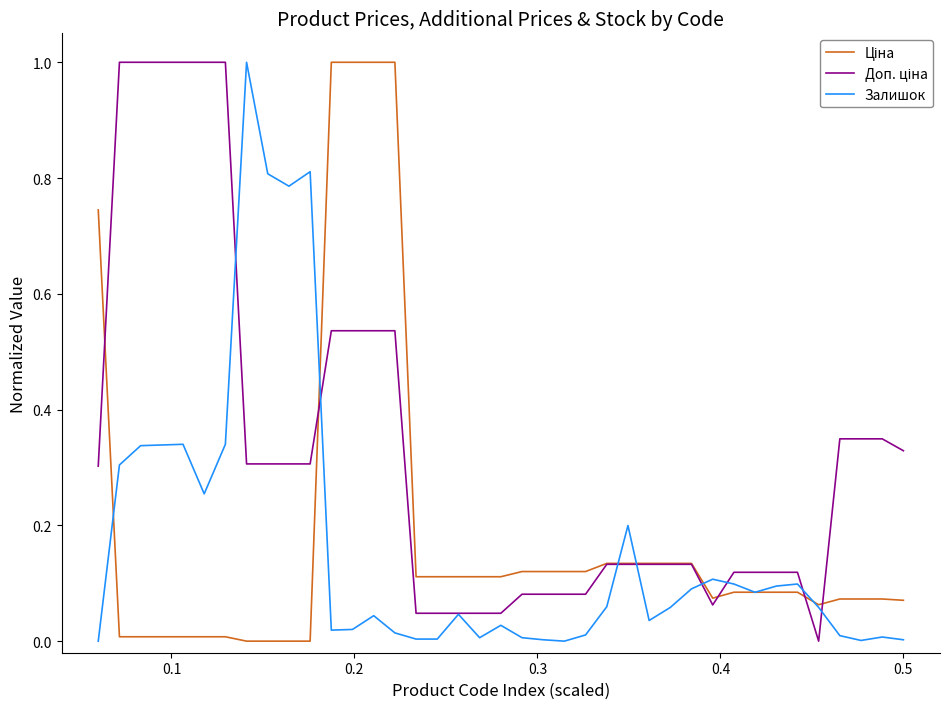

What is the maximum value for Залишок?

1.0